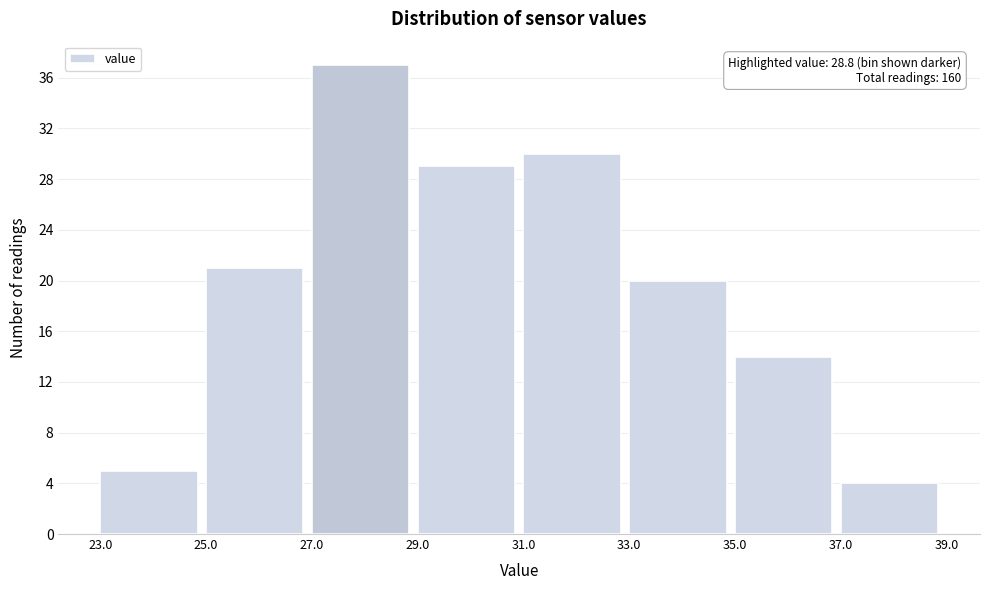

Over which range of the x-axis is the bar tallest?

27.0 to 29.0